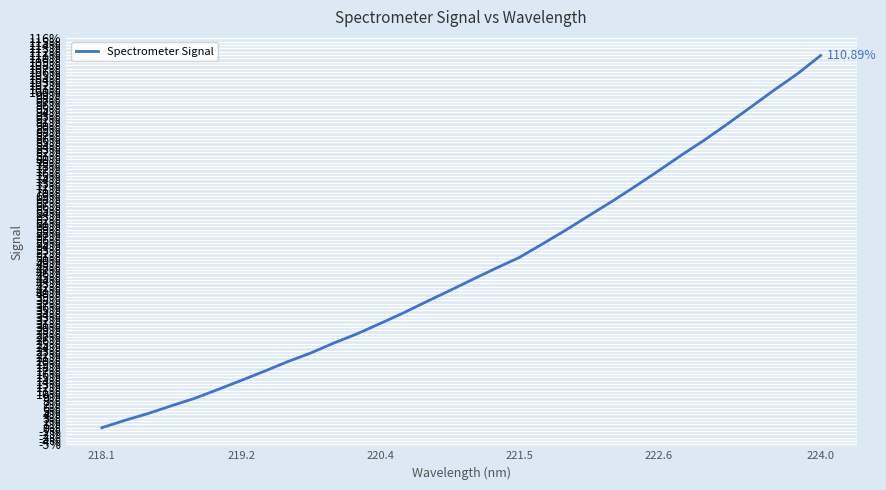

What is the difference between the maximum and minimum values?

110.9